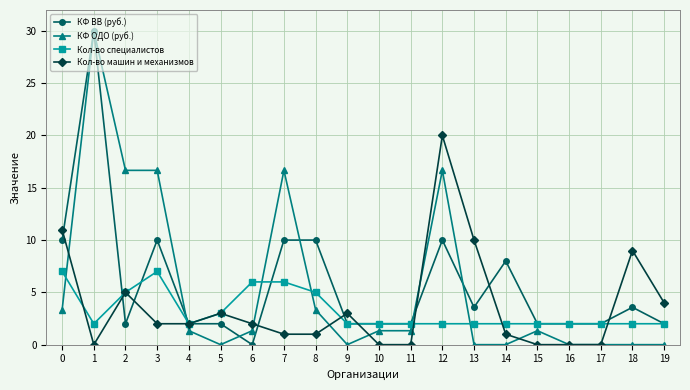

The value of КФ ОДО (руб.) at 15 is 0.3. True or false?

False